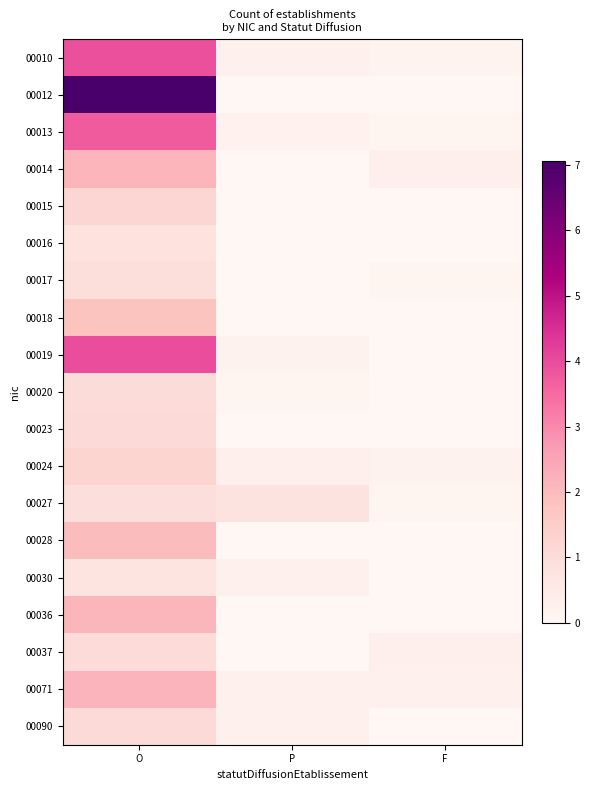

At which category is the sum across all series the highest?

O